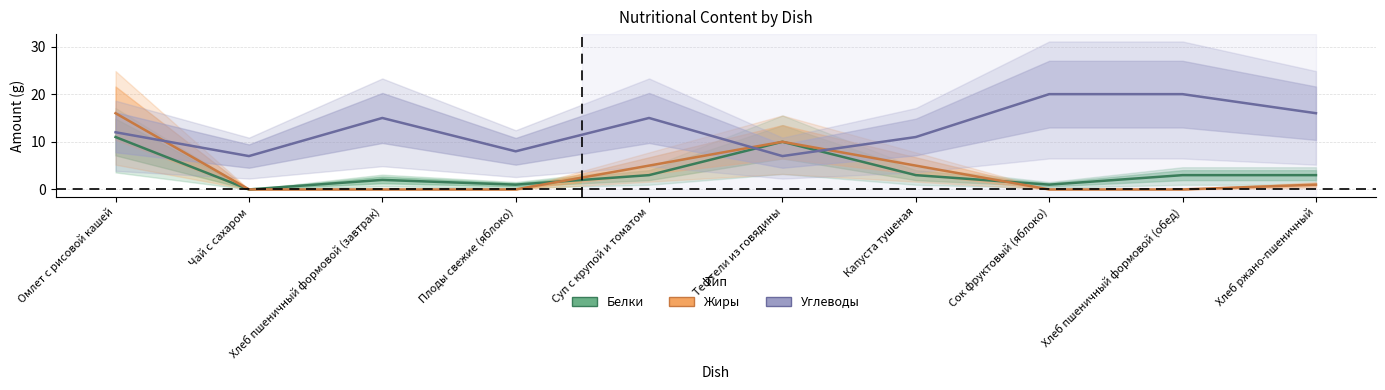

How many values in the Углеводы series are below 15?

5